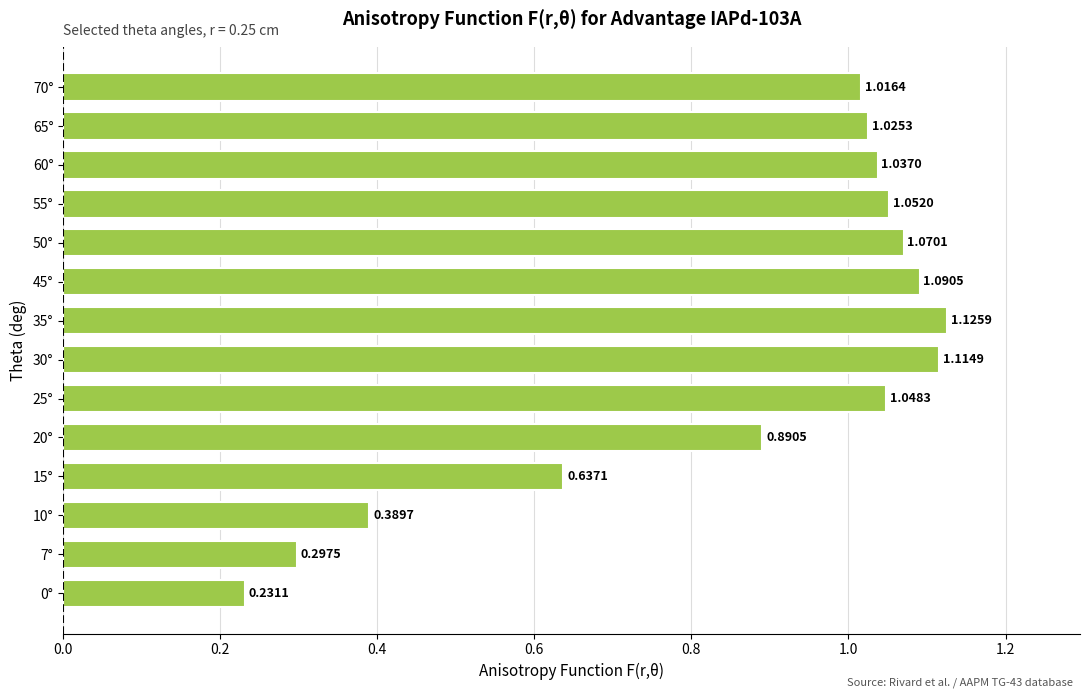

Rank the categories by value from lowest to highest.

0°, 7°, 10°, 15°, 20°, 70°, 65°, 60°, 25°, 55°, 50°, 45°, 30°, 35°